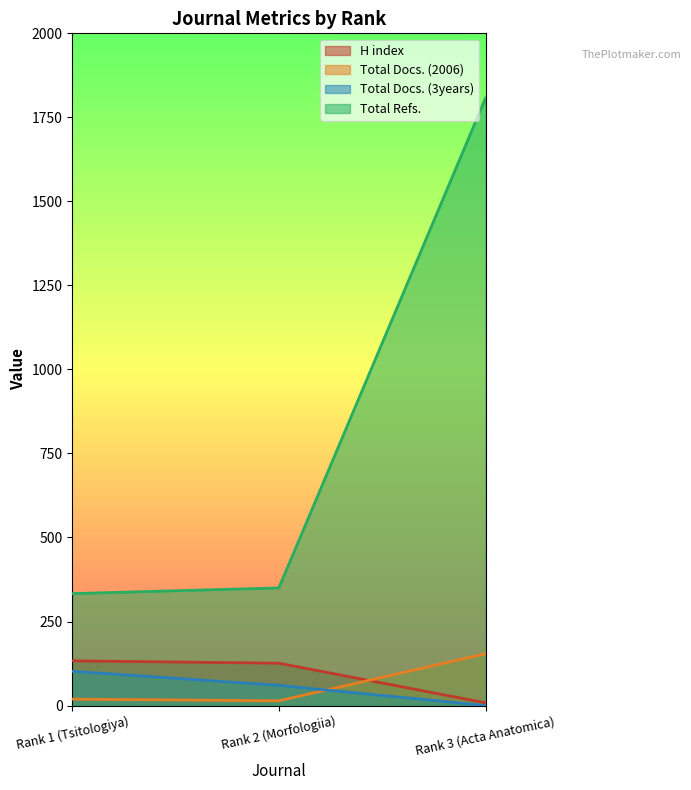

Is the value of Total Docs. (2006) at Rank 2 (Morfologiia) greater than the value of Total Docs. (3years) at Rank 1 (Tsitologiya)?

No